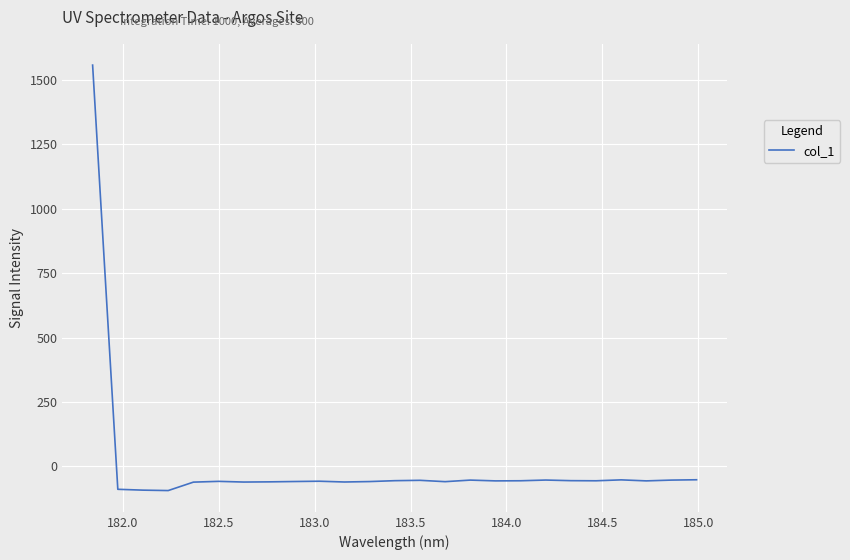

What is the minimum value shown in the chart?

-94.0